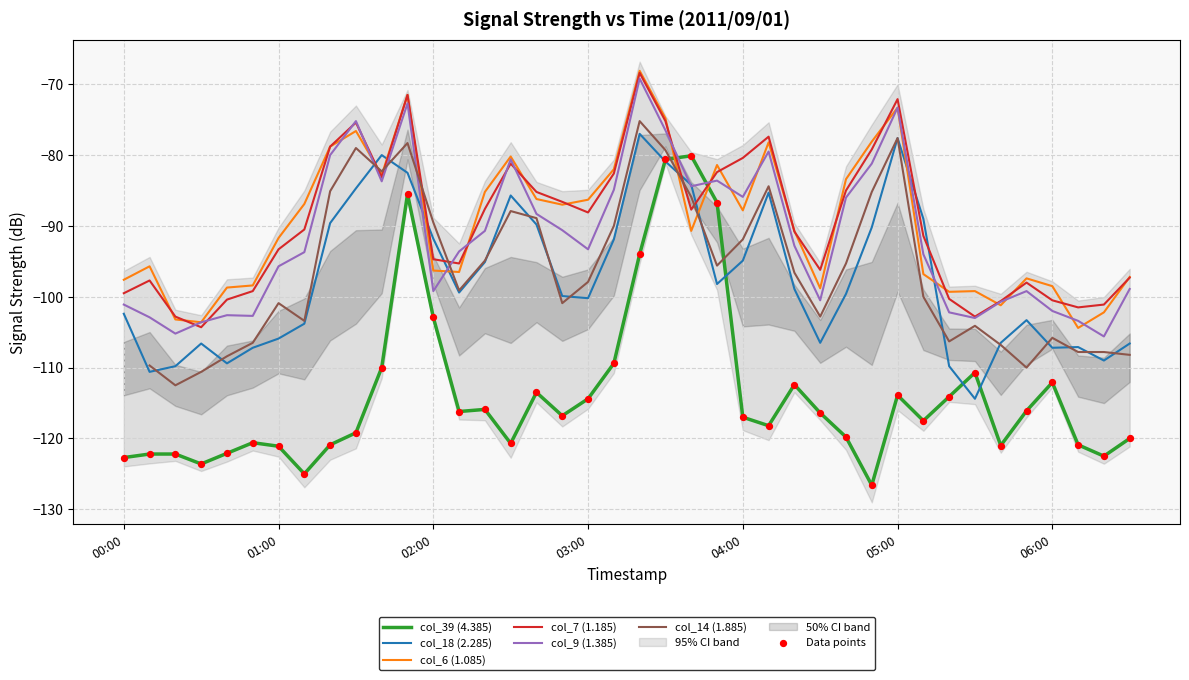

Which series reaches the maximum Y coordinate?

col_6 (1.085)